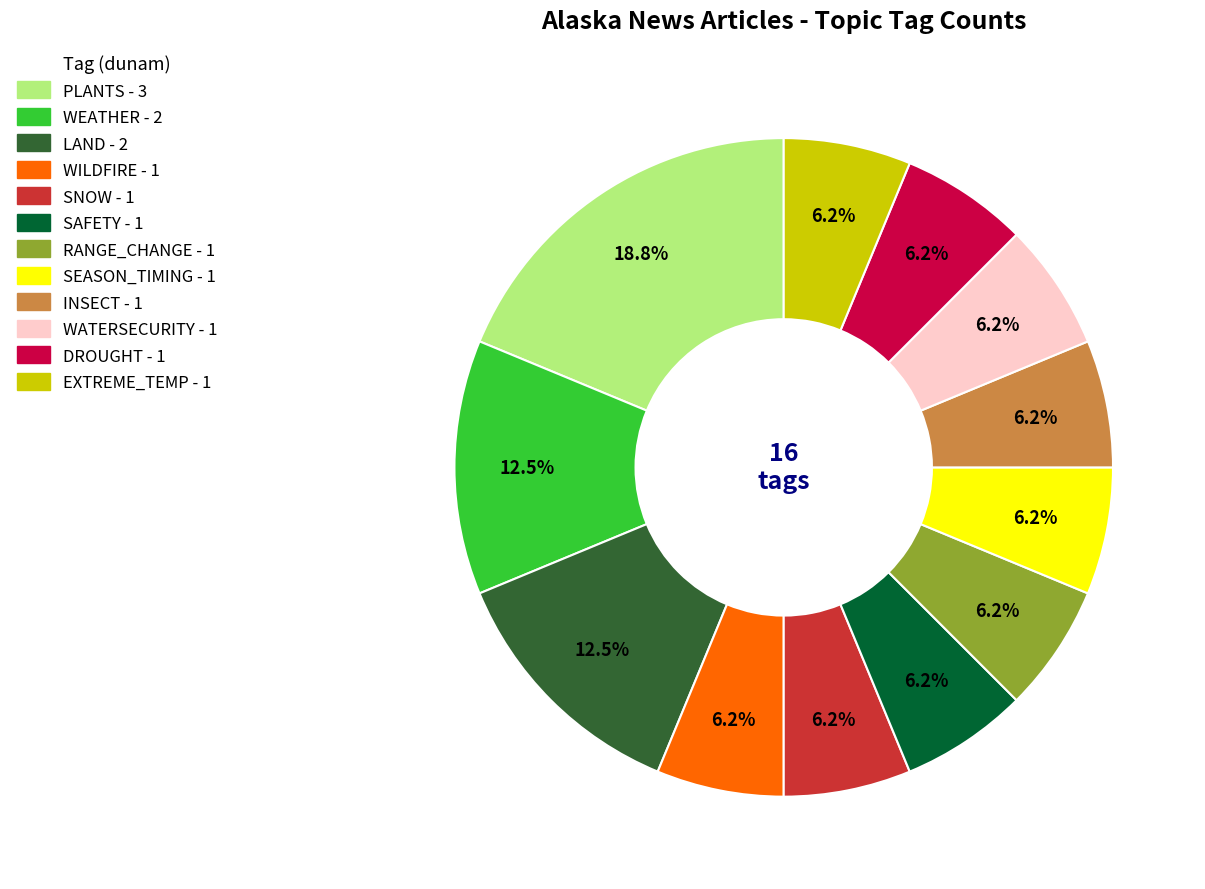

Combined, do WEATHER and EXTREME_TEMP account for over 50%?

No